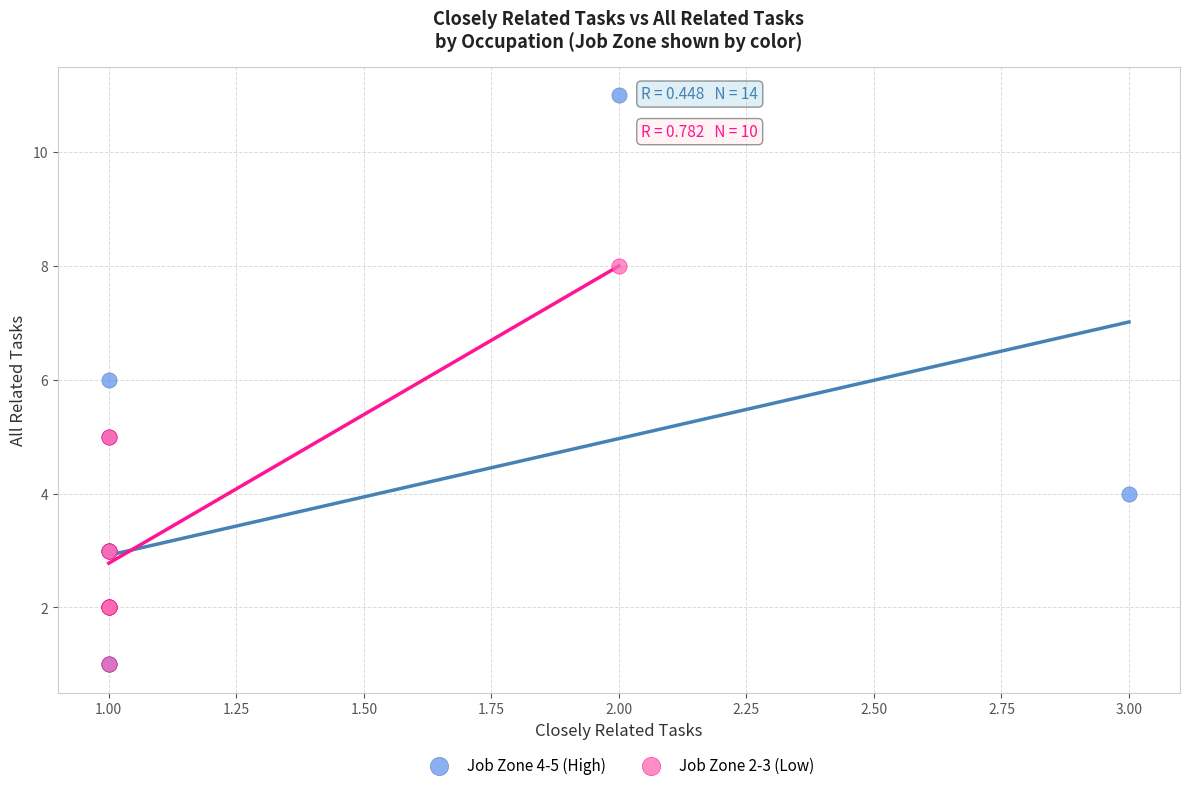

Which series has the widest spread of Y values?

Job Zone 4-5 (High)